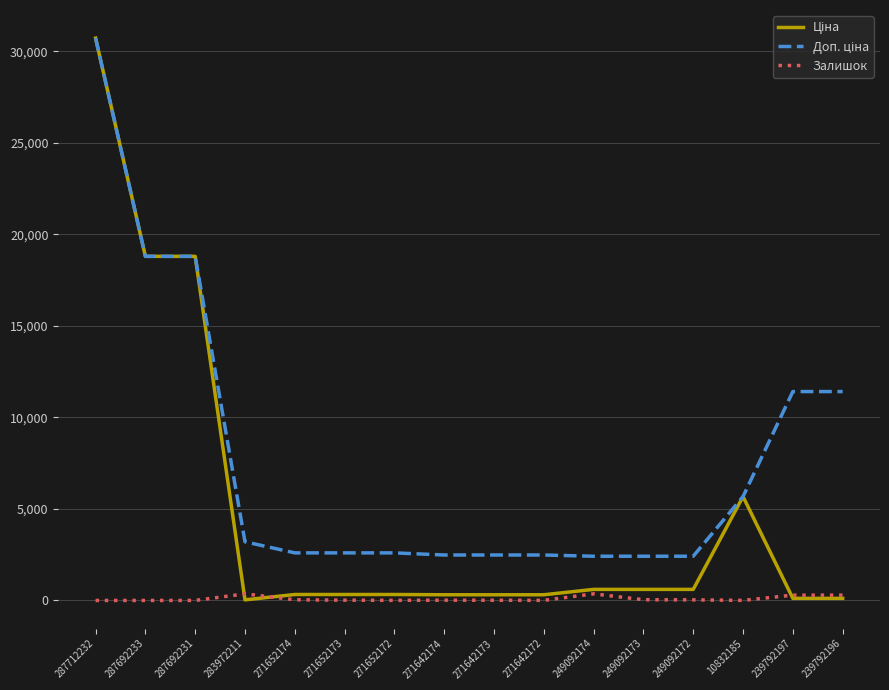

At which category is the sum across all series the highest?

287712232